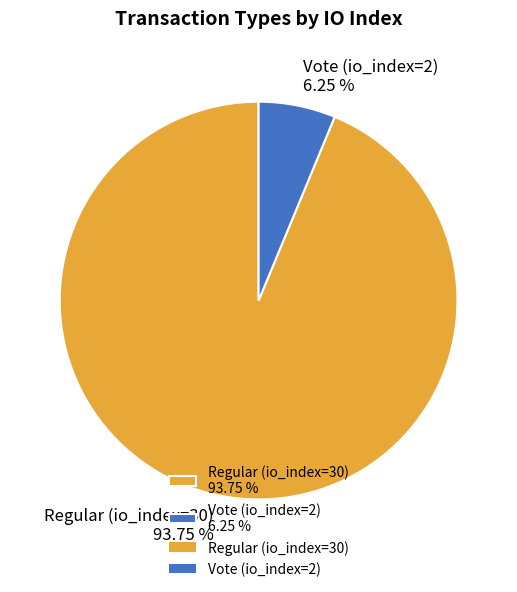

What is the ratio of the value at Vote (io_index=2) to the value at Regular (io_index=30)?

0.1